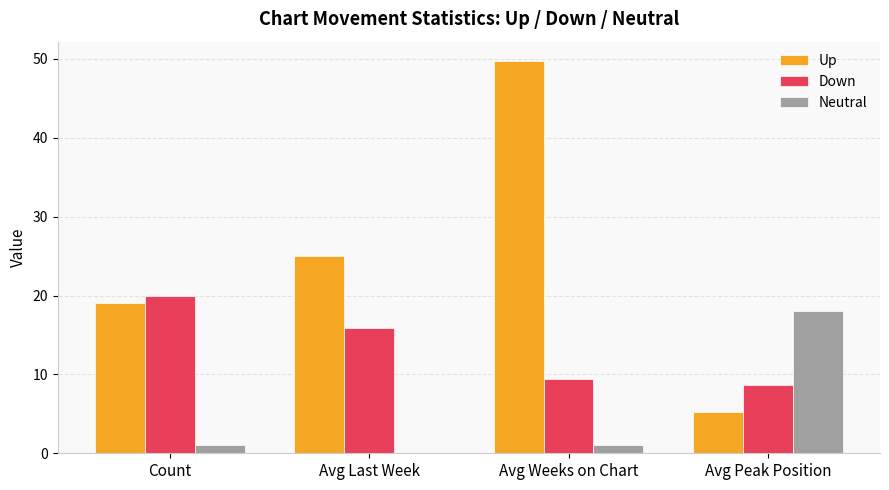

The value of Up at Avg Weeks on Chart is 49.7. True or false?

True